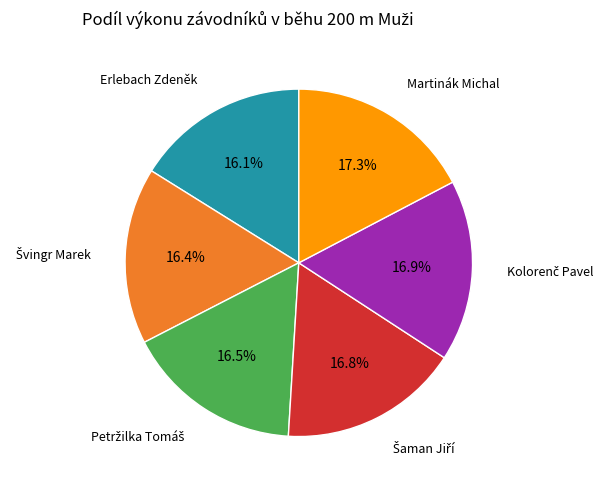

Count the number of slices in the pie.

6